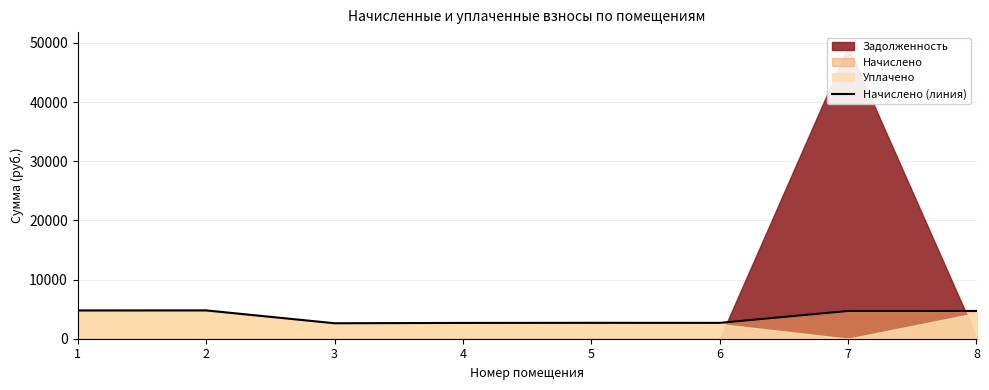

What is the lowest value of the Начислено (линия) series?

2613.4